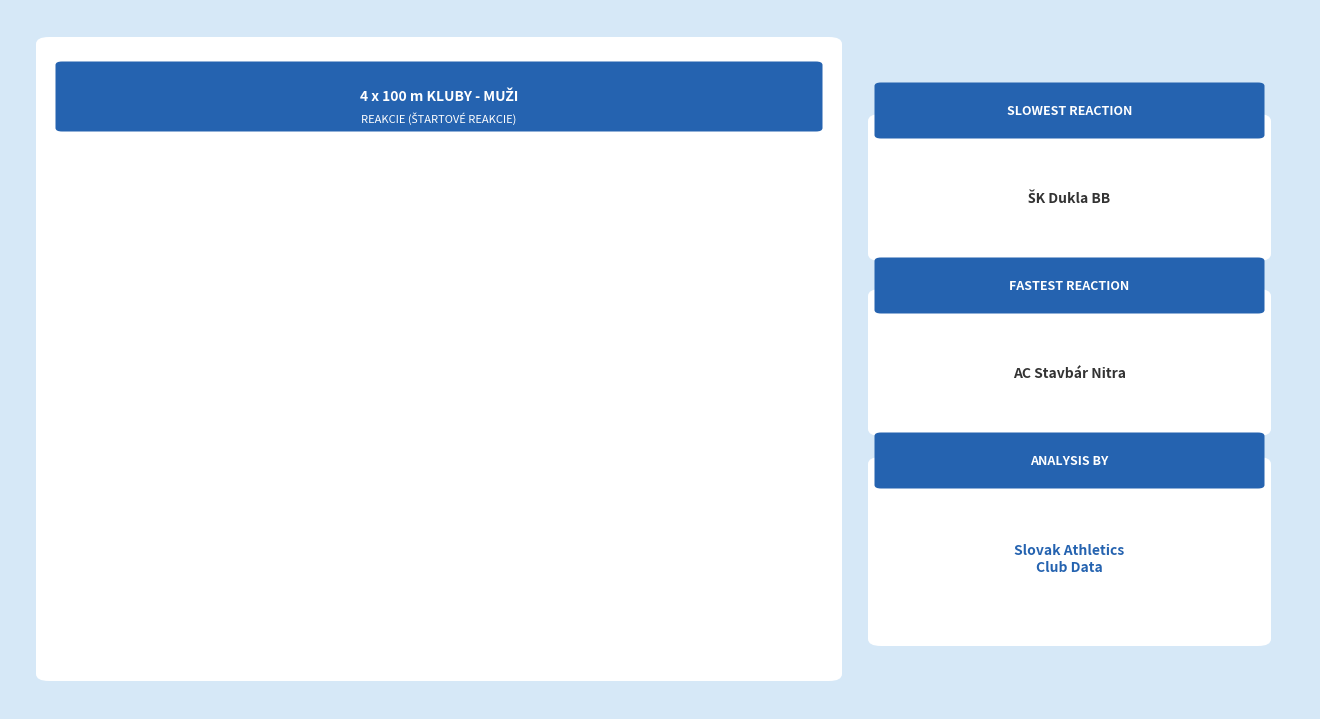

Is there any slice that represents more than half of the pie?

No